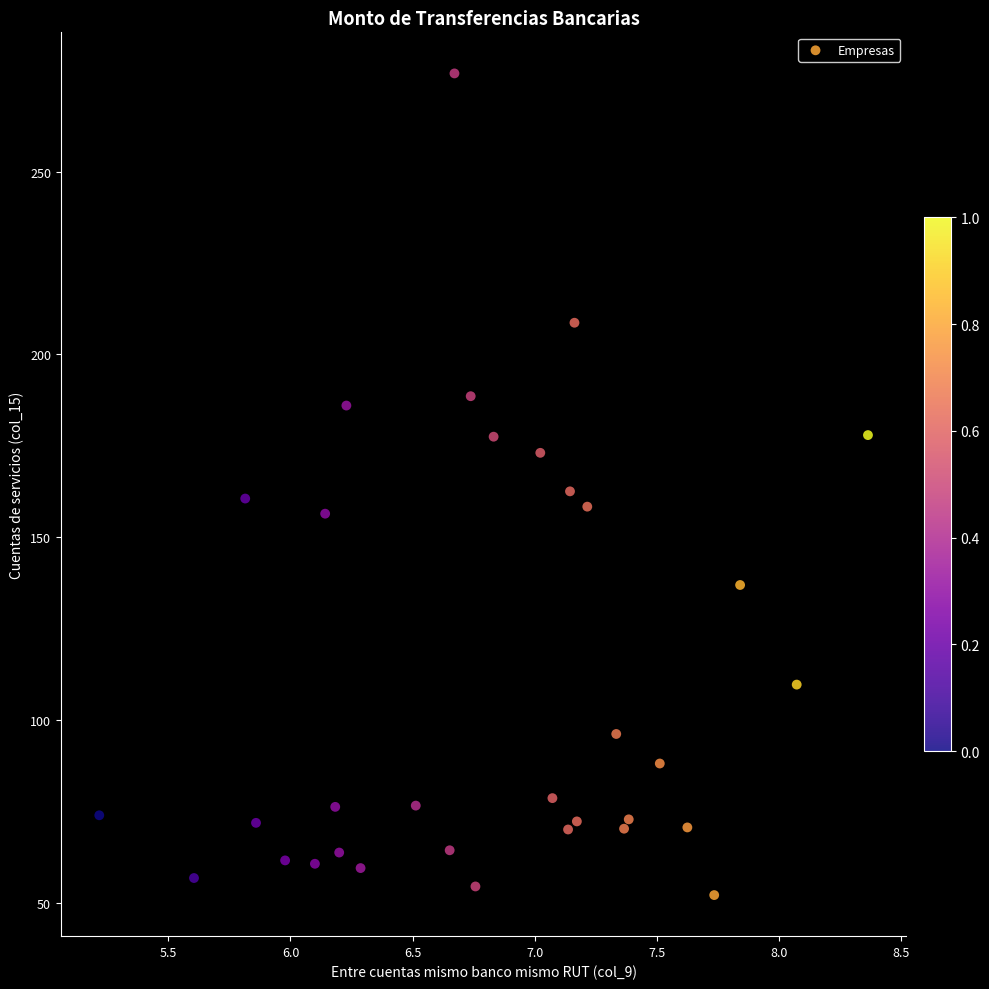

What is the range of X values (max minus min)?

3.1